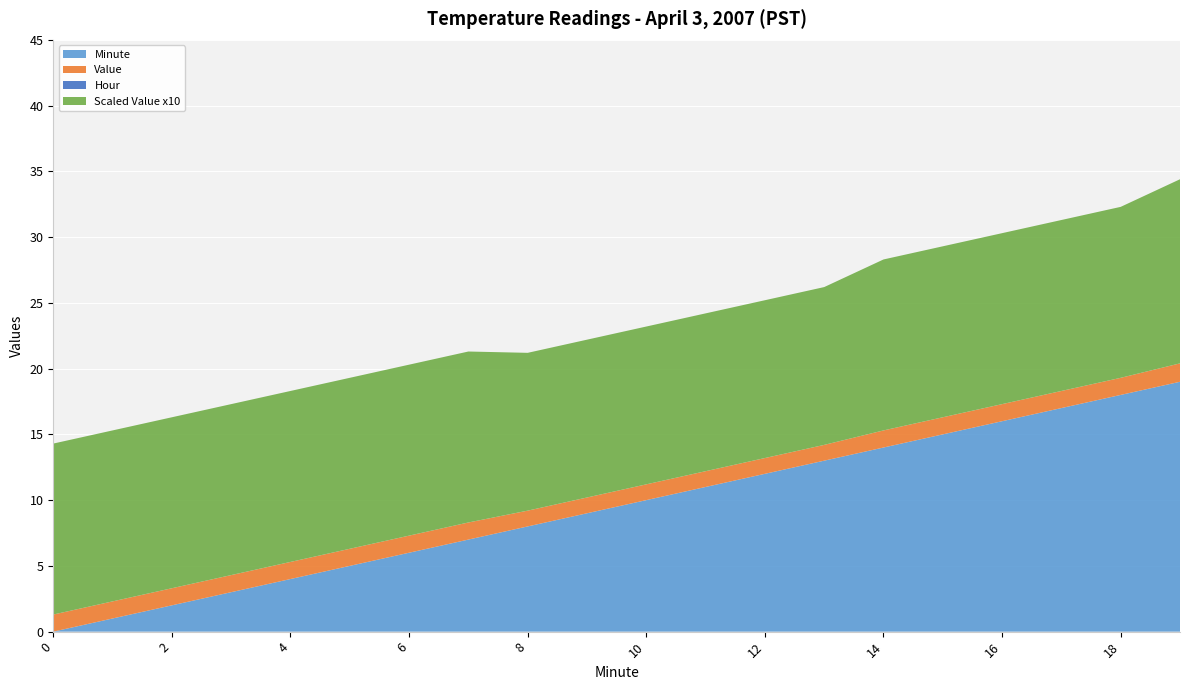

Reading left to right, list all the values displayed in this chart.

Minute: 0=0.0	1=1.0	2=2.0	3=3.0	4=4.0	5=5.0	6=6.0	7=7.0	8=8.0	9=9.0	10=10.0	11=11.0	12=12.0	13=13.0	14=14.0	15=15.0	16=16.0	17=17.0	18=18.0	19=19.0
Value: 0=1.3	1=1.3	2=1.3	3=1.3	4=1.3	5=1.3	6=1.3	7=1.3	8=1.2	9=1.2	10=1.2	11=1.2	12=1.2	13=1.2	14=1.3	15=1.3	16=1.3	17=1.3	18=1.3	19=1.4
Hour: 0=0.0	1=0.0	2=0.0	3=0.0	4=0.0	5=0.0	6=0.0	7=0.0	8=0.0	9=0.0	10=0.0	11=0.0	12=0.0	13=0.0	14=0.0	15=0.0	16=0.0	17=0.0	18=0.0	19=0.0
Scaled Value x10: 0=13.0	1=13.0	2=13.0	3=13.0	4=13.0	5=13.0	6=13.0	7=13.0	8=12.0	9=12.0	10=12.0	11=12.0	12=12.0	13=12.0	14=13.0	15=13.0	16=13.0	17=13.0	18=13.0	19=14.0